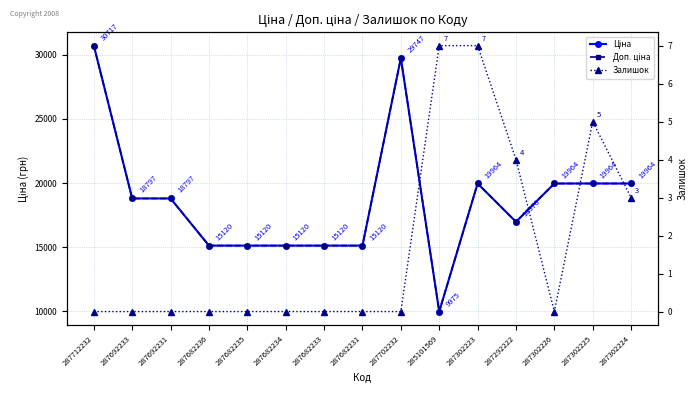

At which label is Залишок closest to 3?

287302224